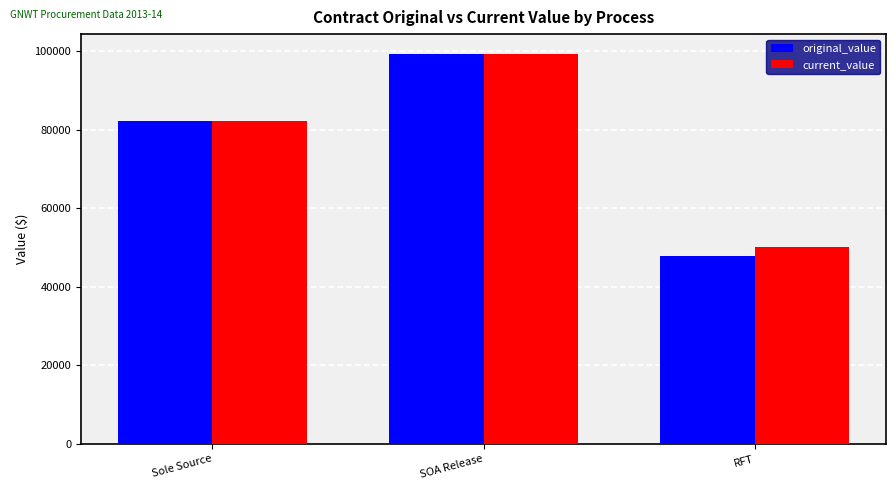

Is it true that current_value equals 80682.8 at RFT?

False